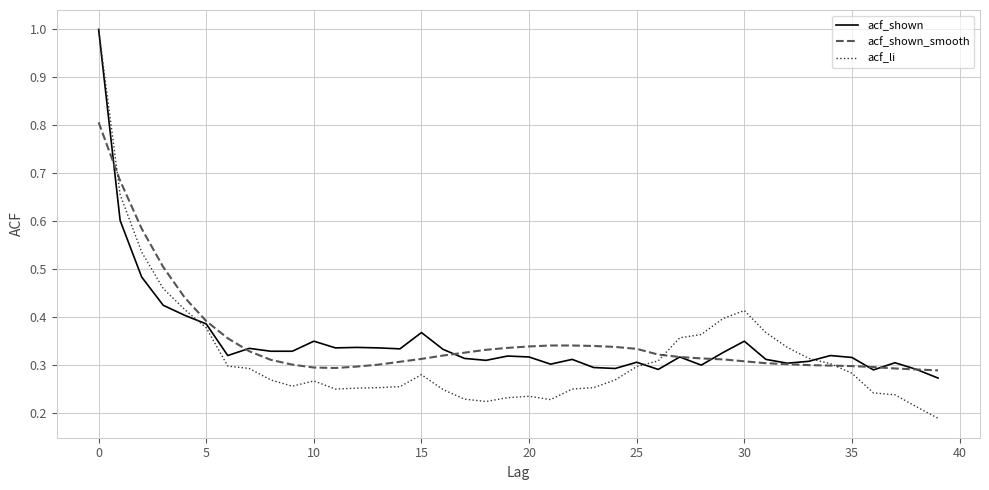

Which series has the widest spread of values?

acf_li